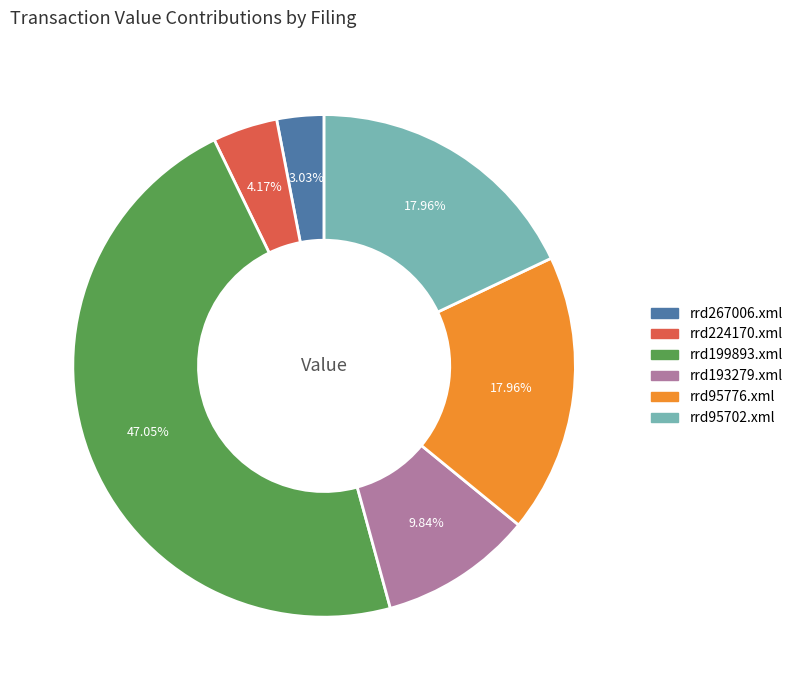

Which category has the biggest portion of the pie?

rrd199893.xml